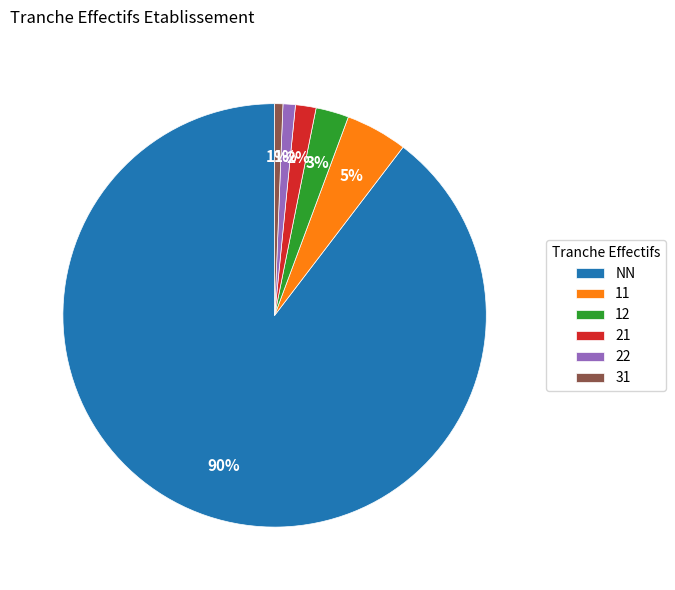

To the nearest percent, what is the average slice percentage?

17%